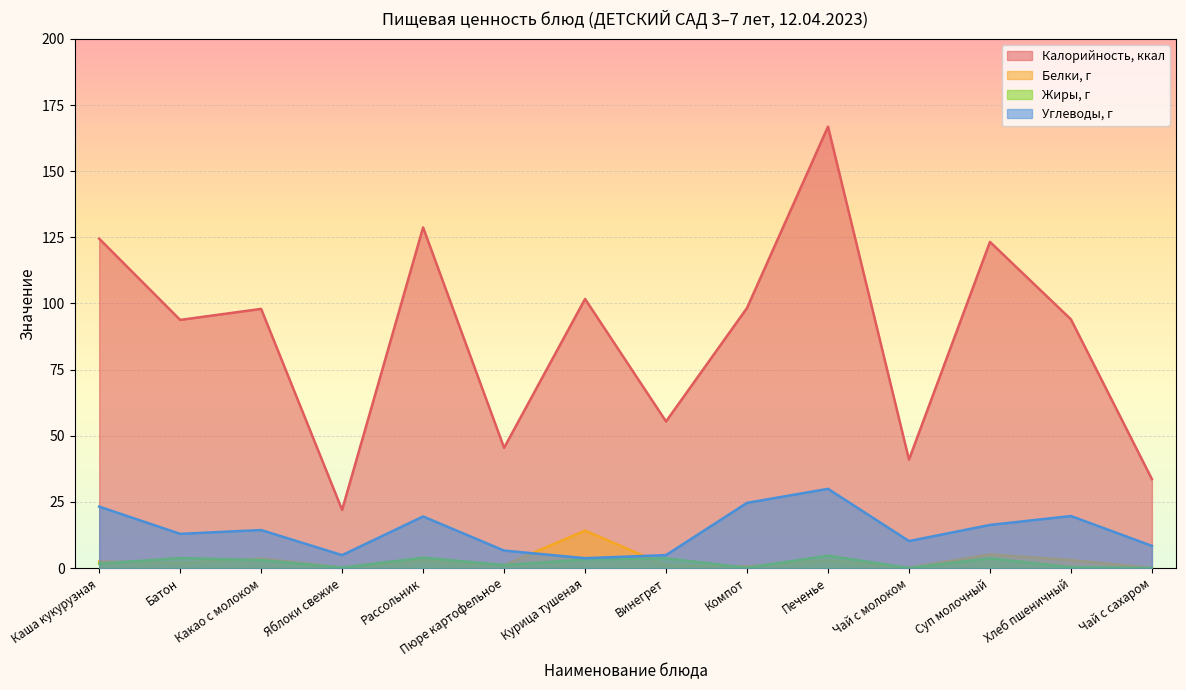

Reading left to right, transcribe all the data shown in this chart.

Калорийность, ккал: Каша кукурузная=124.5	Батон=93.8	Какао с молоком=98.0	Яблоки свежие=22.0	Рассольник=128.8	Пюре картофельное=45.5	Курица тушеная=101.7	Винегрет=55.4	Компот=98.3	Печенье=166.8	Чай с молоком=41.0	Суп молочный=123.3	Хлеб пшеничный=94.0	Чай с сахаром=33.6
Белки, г: Каша кукурузная=2.5	Батон=1.9	Какао с молоком=3.6	Яблоки свежие=0.2	Рассольник=2.9	Пюре картофельное=1.1	Курица тушеная=14.2	Винегрет=1.0	Компот=0.6	Печенье=3.0	Чай с молоком=0.1	Суп молочный=5.2	Хлеб пшеничный=3.0	Чай с сахаром=0.1
Жиры, г: Каша кукурузная=1.7	Батон=3.8	Какао с молоком=3.0	Яблоки свежие=0.2	Рассольник=4.0	Пюре картофельное=1.1	Курица тушеная=3.3	Винегрет=3.7	Компот=0.1	Печенье=4.7	Чай с молоком=0.0	Суп молочный=3.7	Хлеб пшеничный=0.3	Чай с сахаром=0.0
Углеводы, г: Каша кукурузная=23.2	Батон=12.9	Какао с молоком=14.4	Яблоки свежие=4.9	Рассольник=19.5	Пюре картофельное=6.6	Курица тушеная=3.8	Винегрет=4.9	Компот=24.7	Печенье=30.0	Чай с молоком=10.2	Суп молочный=16.3	Хлеб пшеничный=19.7	Чай с сахаром=8.4